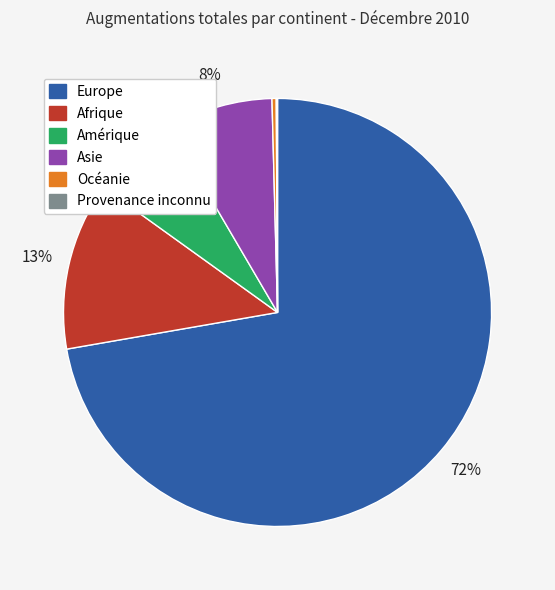

To the nearest percent, what portion does Europe represent?

72%